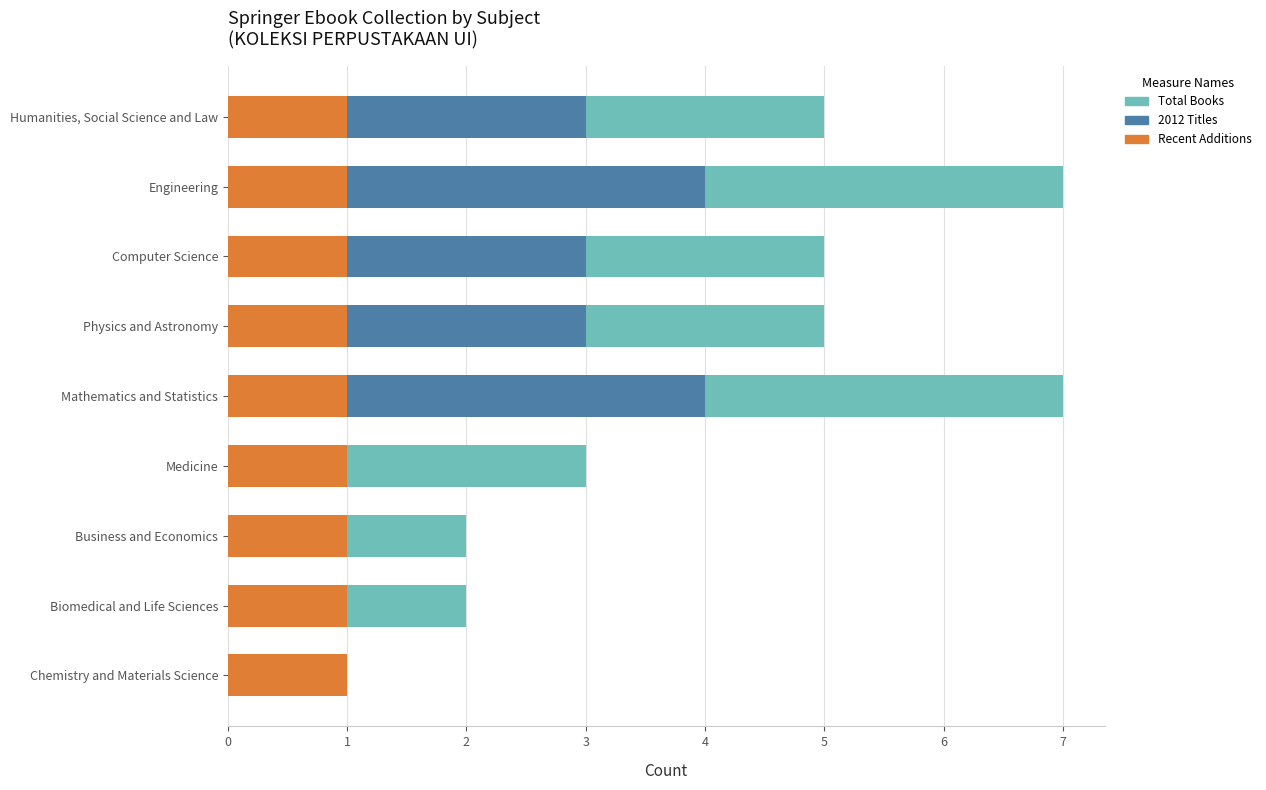

Rank the series at 2 from lowest to highest value.

Recent Additions, 2012 Titles, Total Books